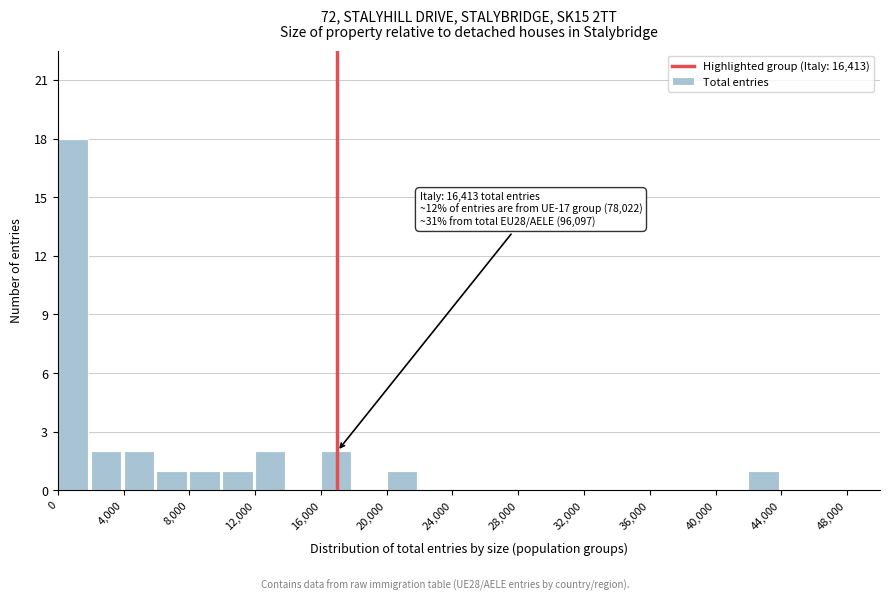

Over which range of the x-axis is the bar tallest?

0 to 2000